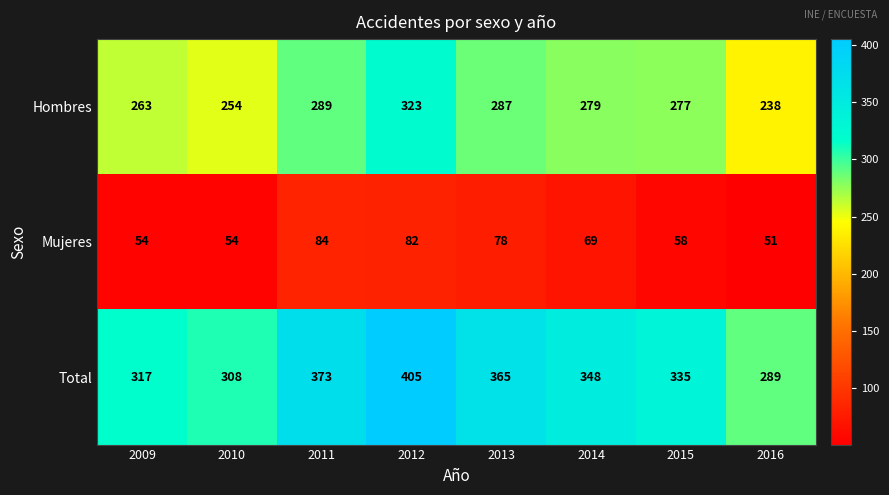

List the series in order of their peak value, highest first.

Total, Hombres, Mujeres